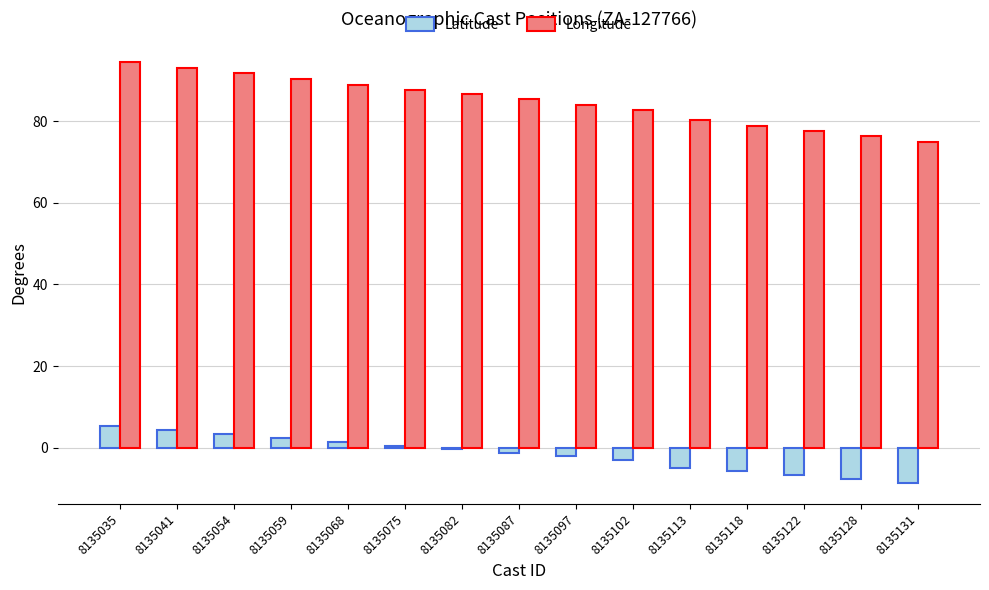

What is the sum of the Latitude values at 8135075 and 8135054?

3.9